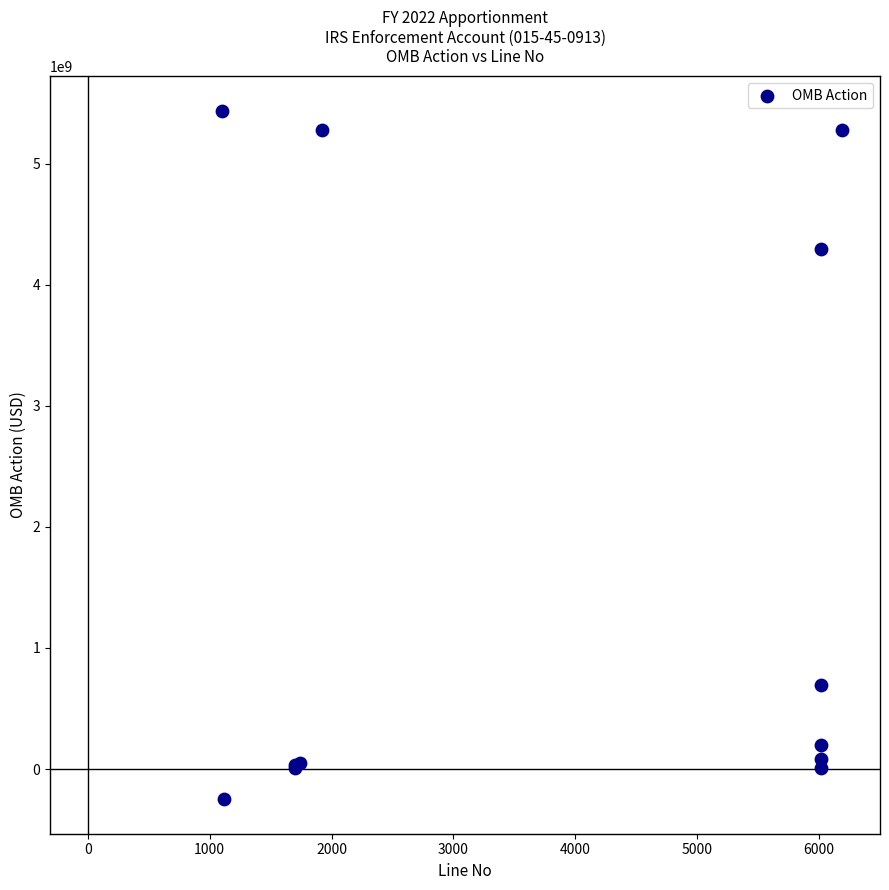

What Y value in the scatter plot is closest to 2593811000?

4295215628